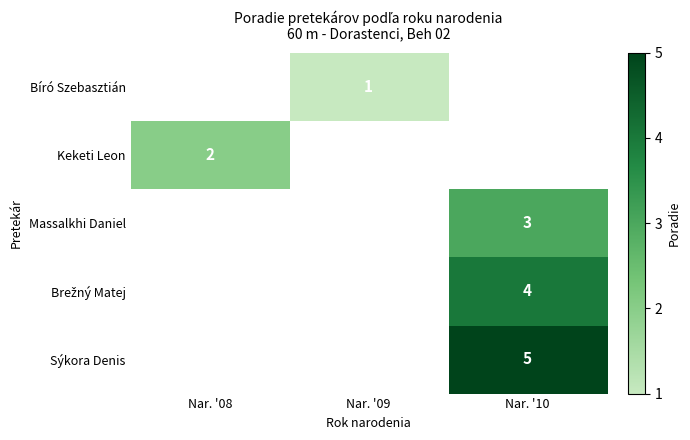

How many values in Bíró Szebasztián are above zero?

1